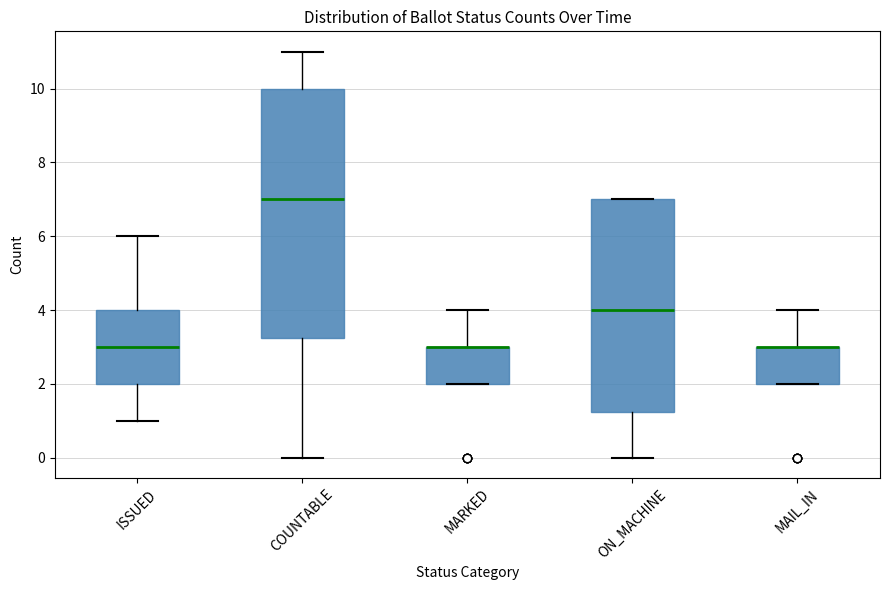

Reading left to right, transcribe this box plot: for each box, give where its median line is, the range the box spans, and where its two whiskers end, as read against the y-axis. The values are not printed on the chart, so give them approximately, as read against the axis.

ISSUED: median 3.0, box 2.0 to 4.0, whiskers 1.0 to 6.0
COUNTABLE: median 7.0, box 3.2 to 10.0, whiskers 0.0 to 11.0
MARKED: median 3.0 (drawn on the box's upper edge), box 2.0 to 3.0, whiskers 2.0 to 4.0
ON_MACHINE: median 4.0, box 1.2 to 7.0, whiskers 0.0 to 7.0
MAIL_IN: median 3.0 (drawn on the box's upper edge), box 2.0 to 3.0, whiskers 2.0 to 4.0